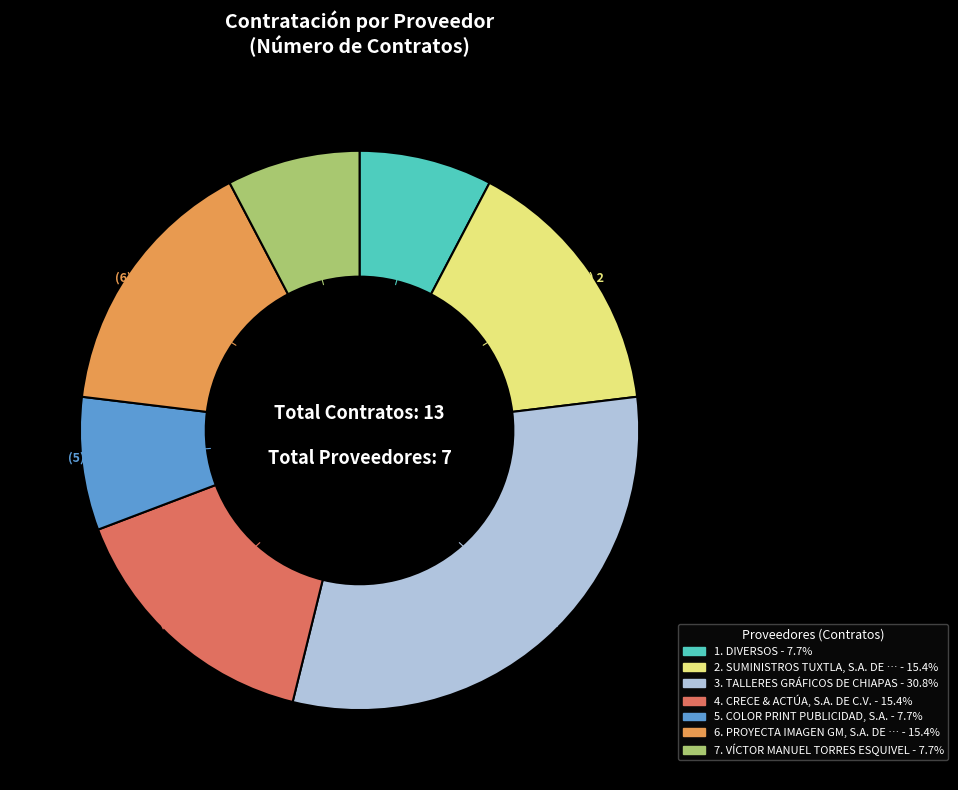

Is there a majority slice in this chart?

No